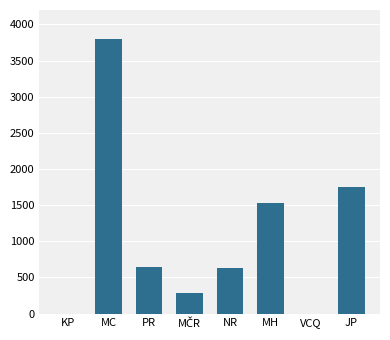

At which category does the chart reach its peak across all series?

MC